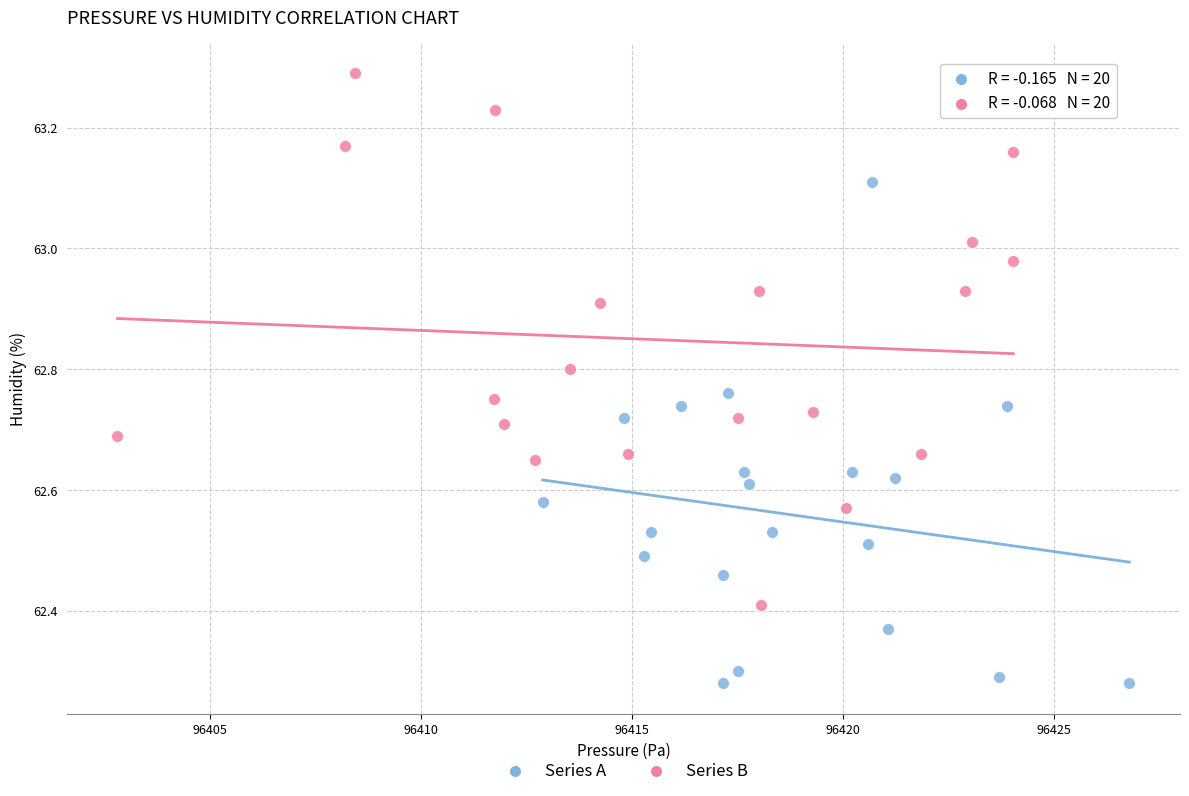

Which series contains the highest Y value?

Series B